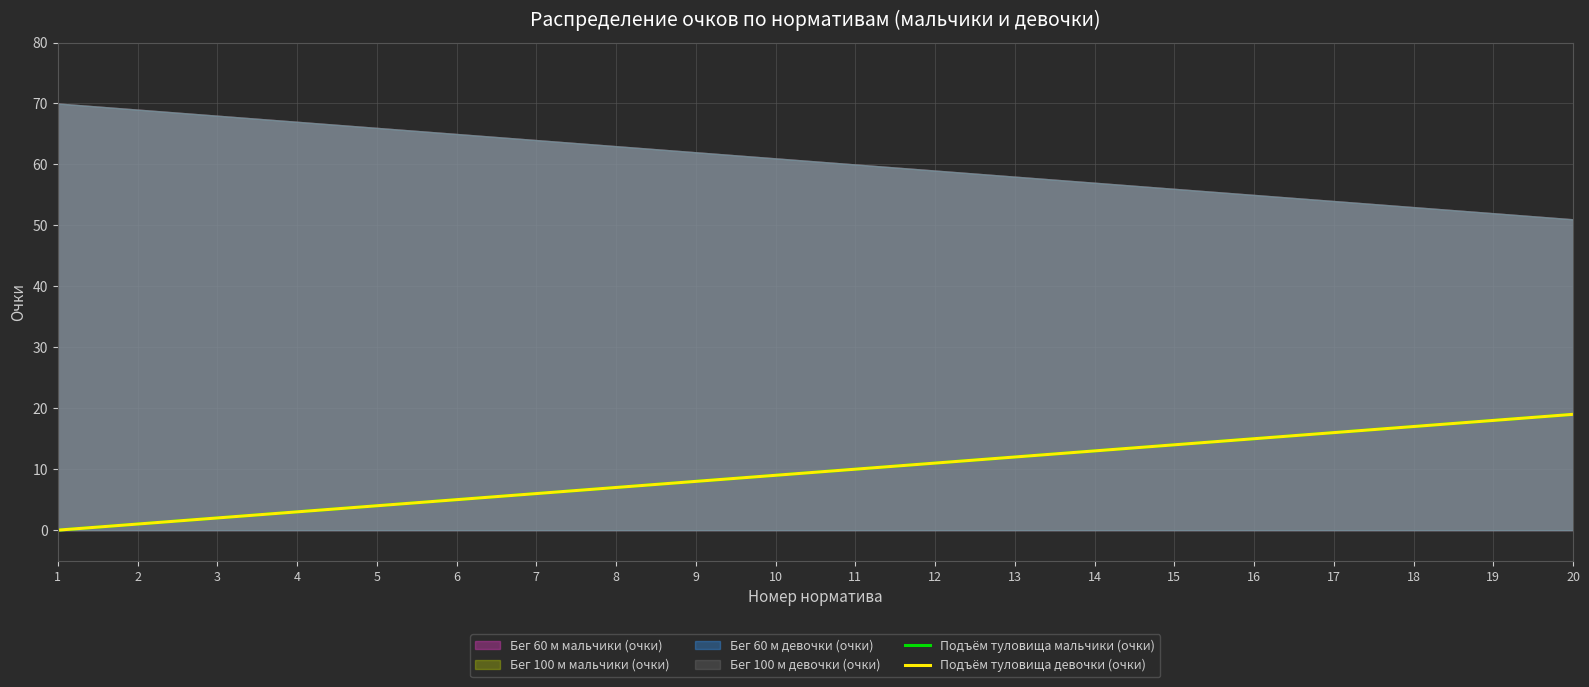

What is the difference between the maximum and second lowest values in the Подъём туловища мальчики (очки) series?

18